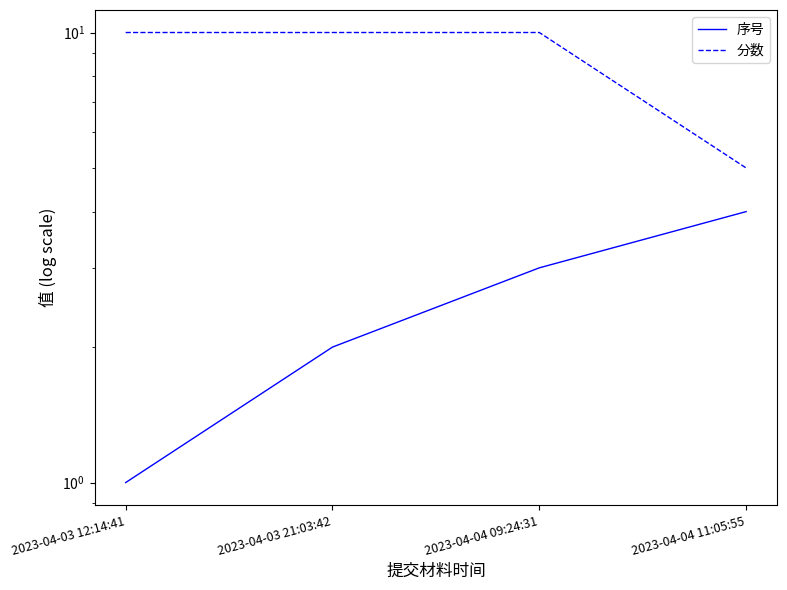

Rank the categories by 分数 value from lowest to highest.

2023-04-04 11:05:55, 2023-04-03 12:14:41, 2023-04-03 21:03:42, 2023-04-04 09:24:31